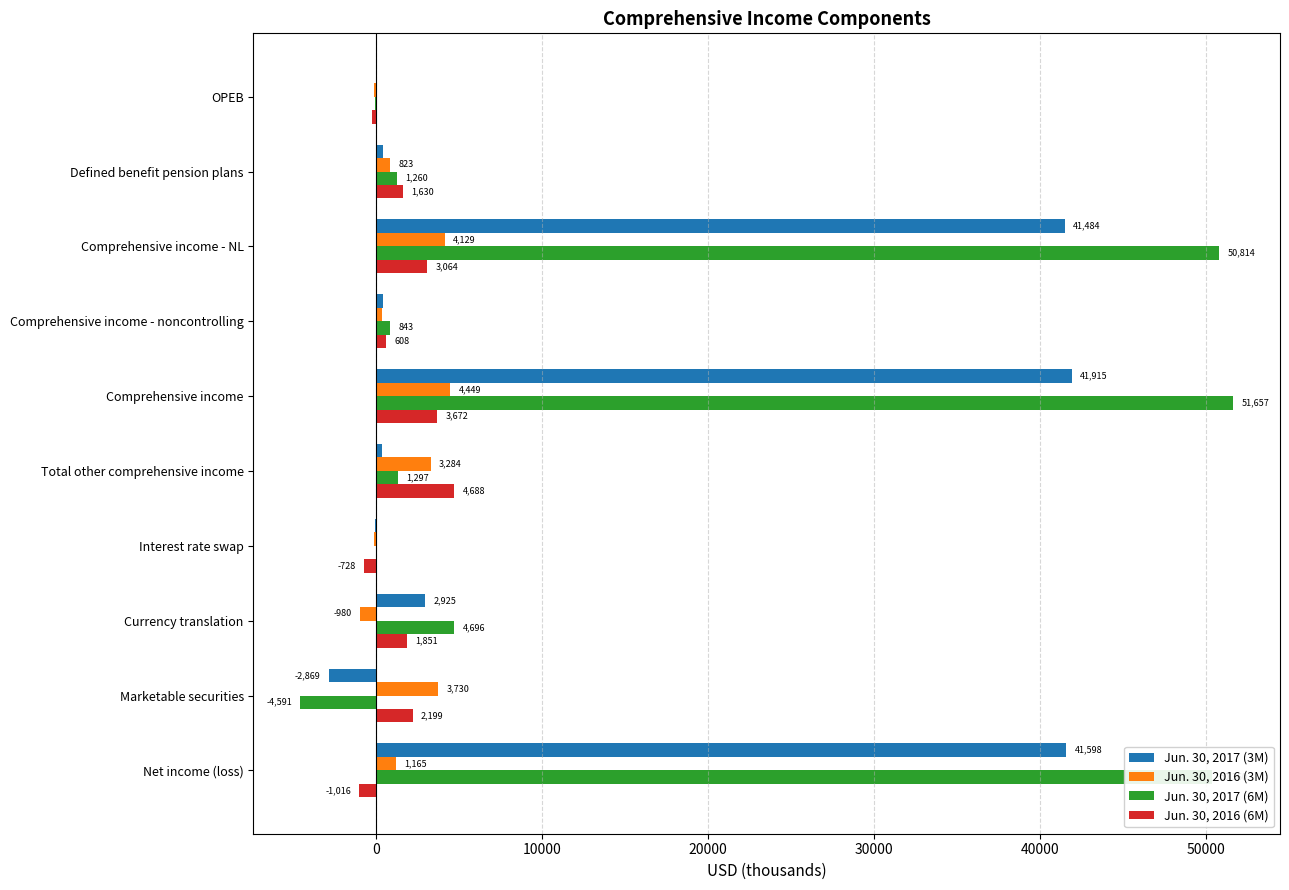

The Jun. 30, 2017 (6M) series shows -4591 at Marketable securities. True or false?

True